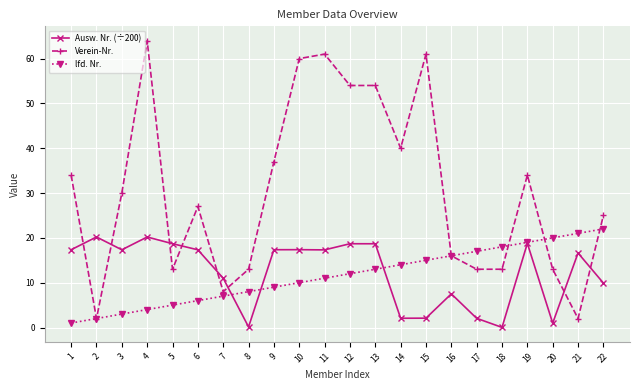

Which series changed the most between 4 and 16?

Verein-Nr.